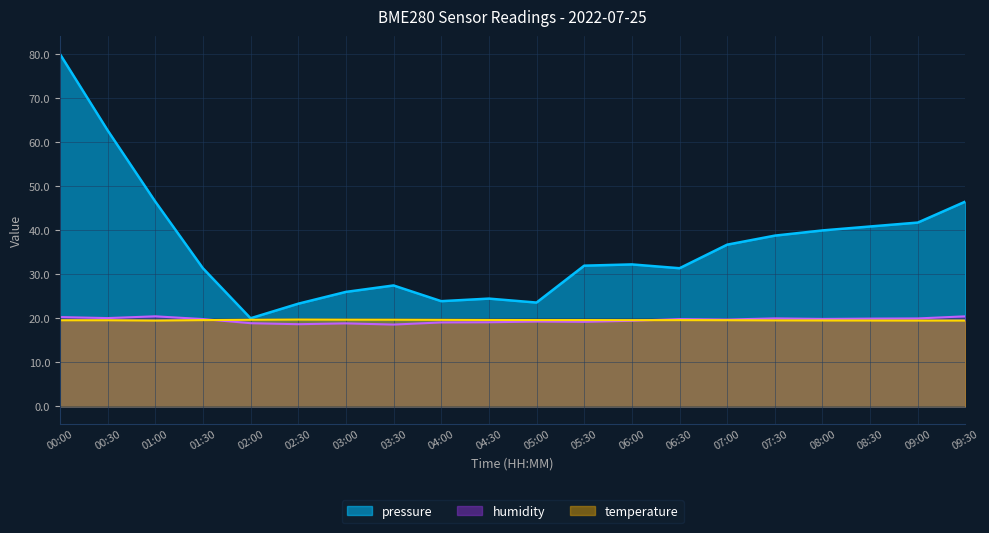

Which series has the largest range (max minus min)?

pressure